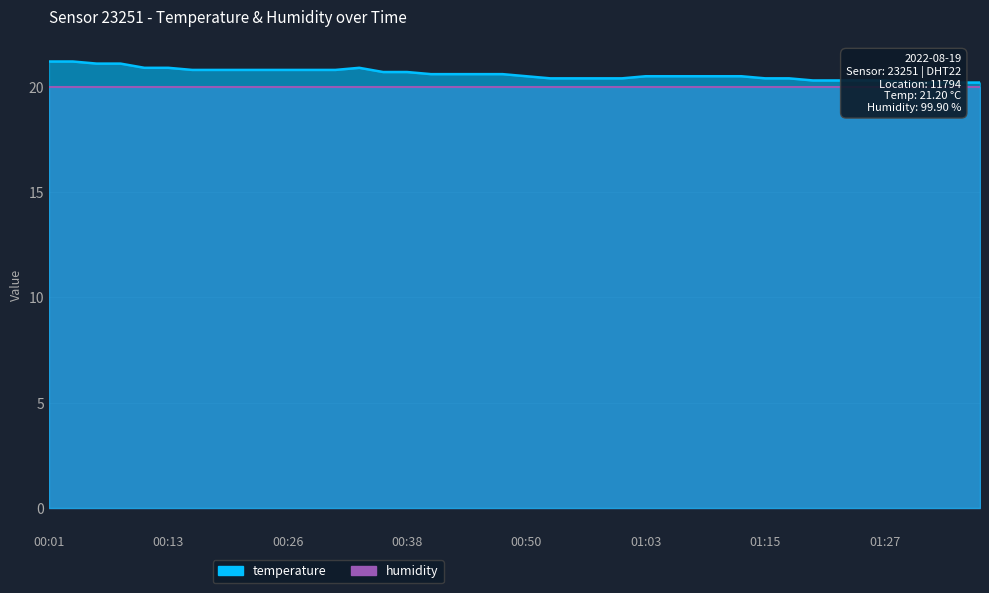

What value does the data have at 01:25?

20.3